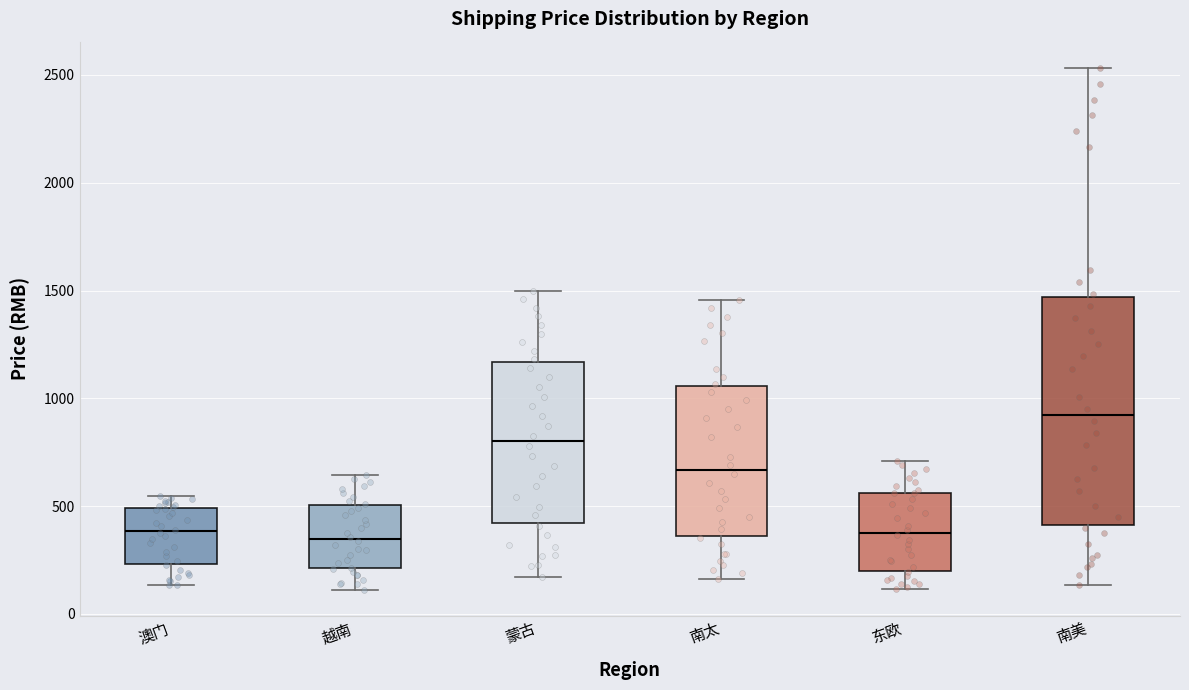

Where does the upper whisker of the box for 澳门 end on the y-axis? The values are not printed on the chart, so give them approximately, as read against the axis.

550